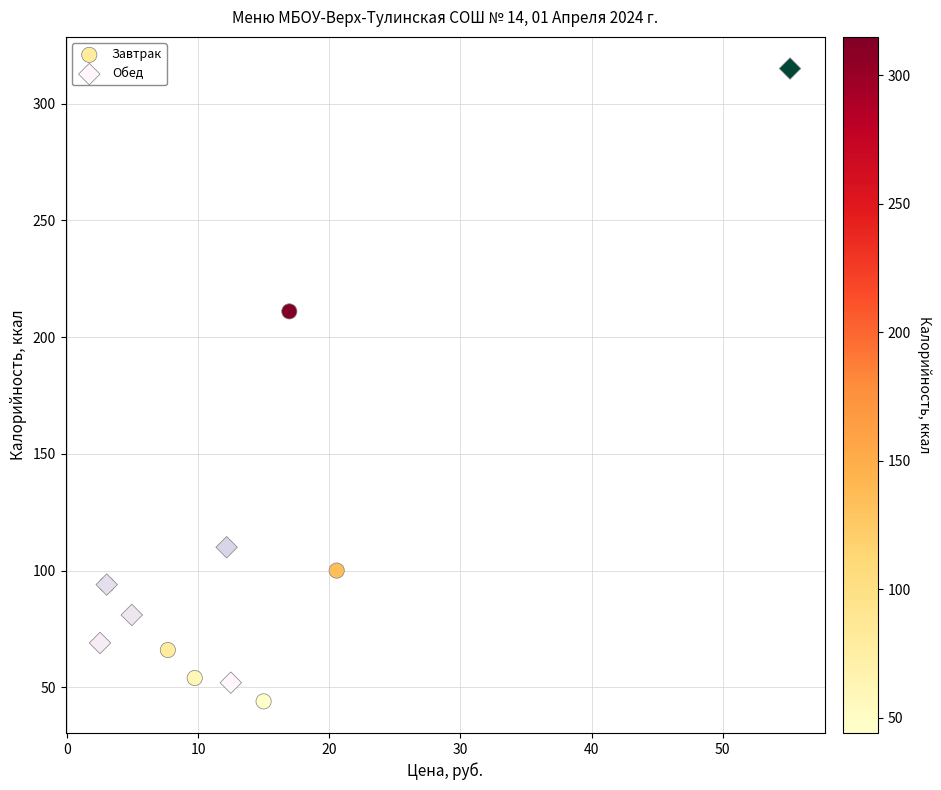

Which series reaches the minimum Y coordinate?

Завтрак